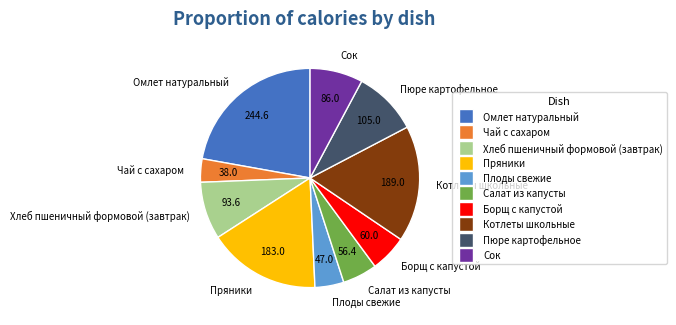

Count the number of slices in the pie.

10